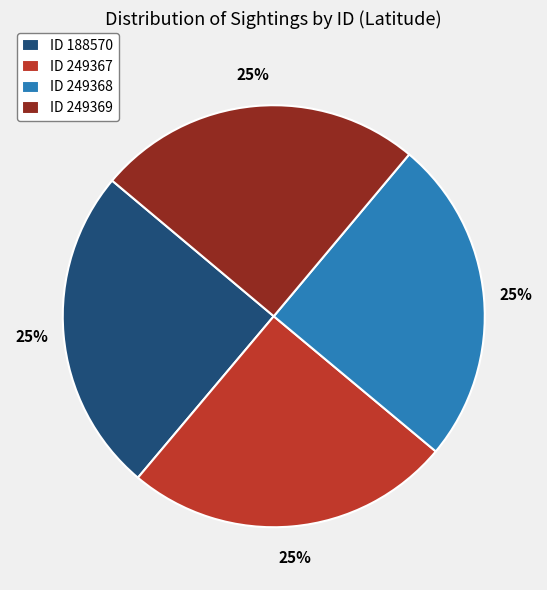

The ID 249368 slice represents 17% of the pie. True or false?

False